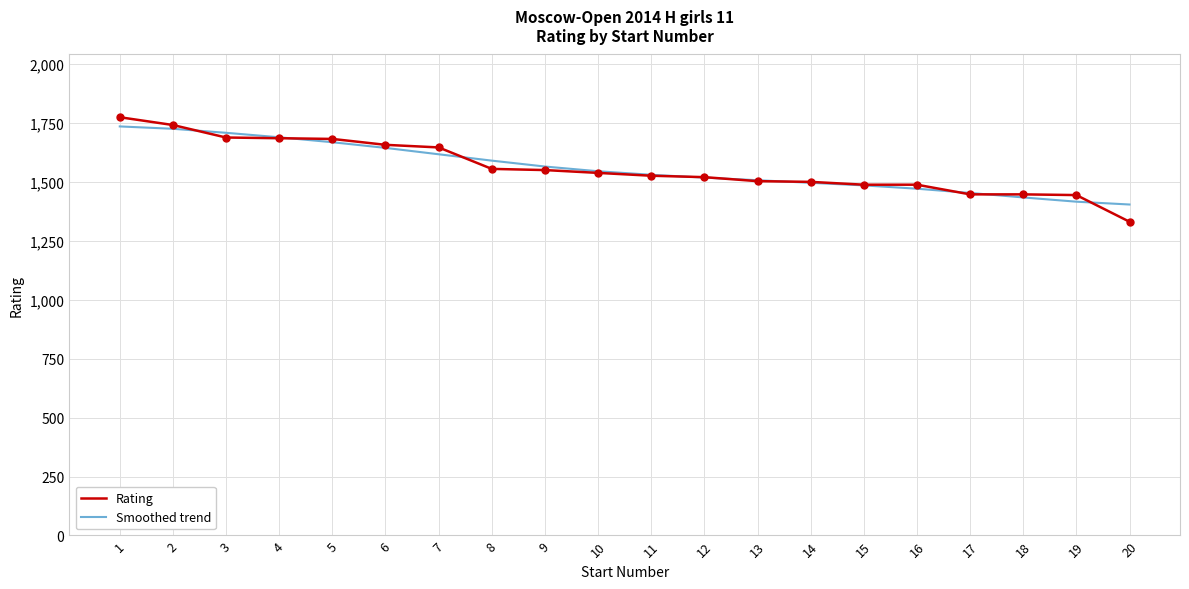

What is the total value across all series at 14?

2994